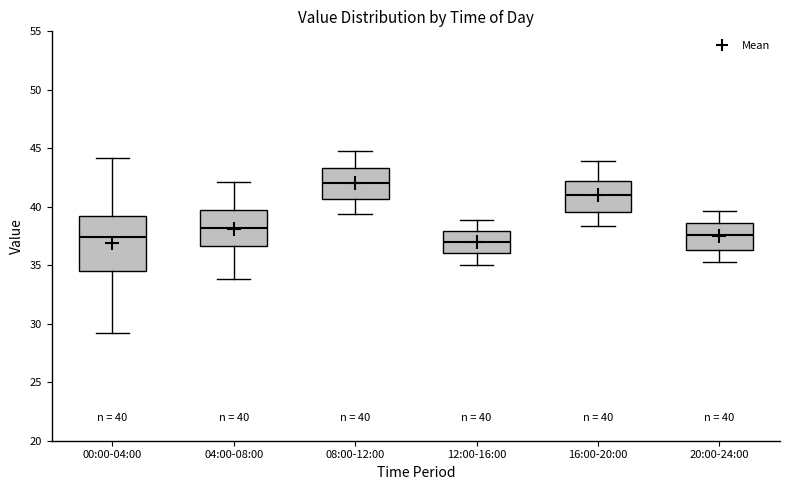

Which box has the highest median line?

08:00-12:00